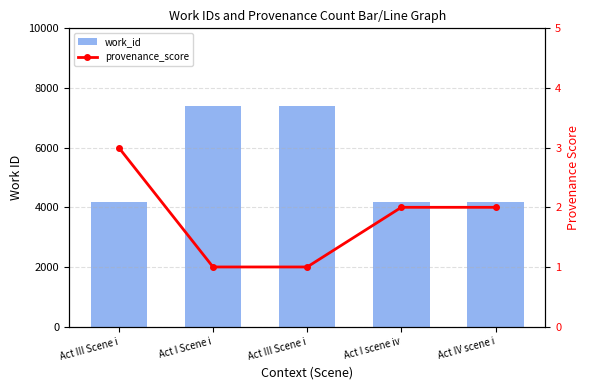

What is the label of the 1st bar from the right?

Act IV scene i